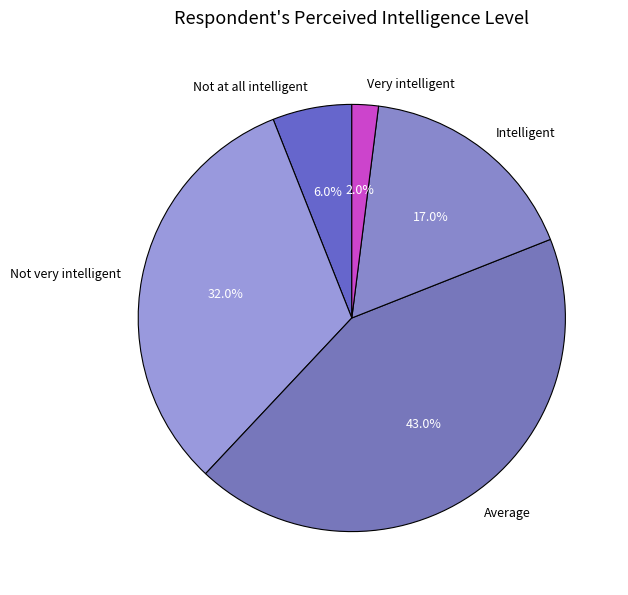

To the nearest percent, what portion does Very intelligent represent?

2%